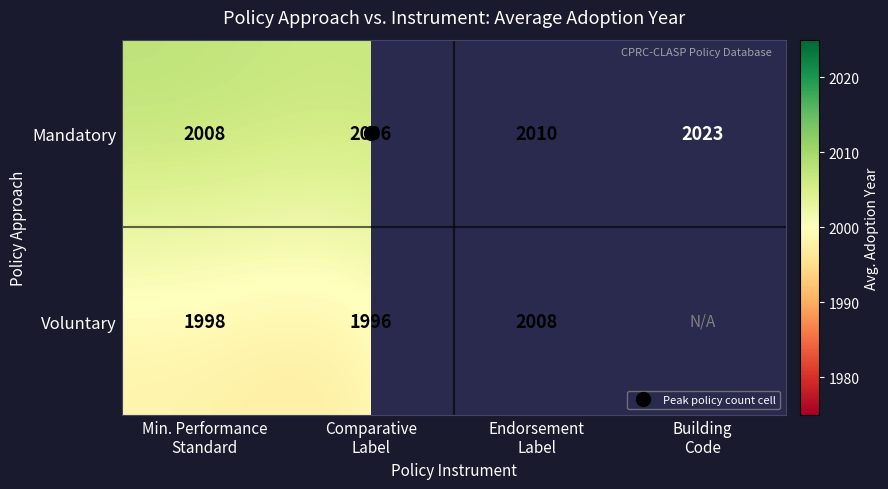

Which category has the lowest value across all series?

Comparative
Label